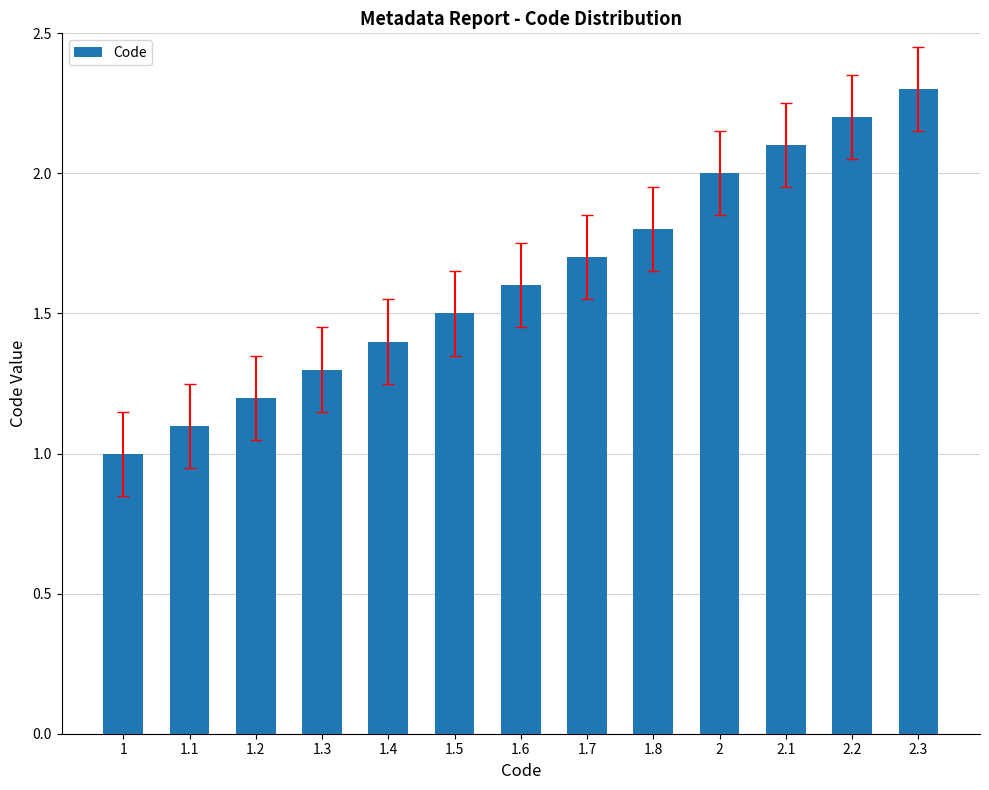

What is the label of the 9th bar from the left?

1.8